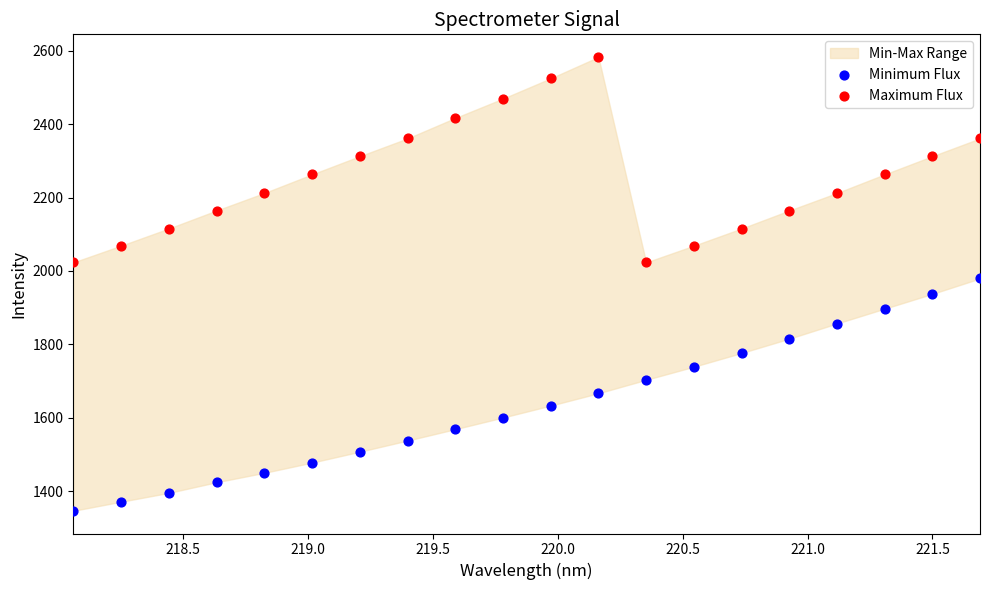

Which series has the widest spread of Y values?

Minimum Flux